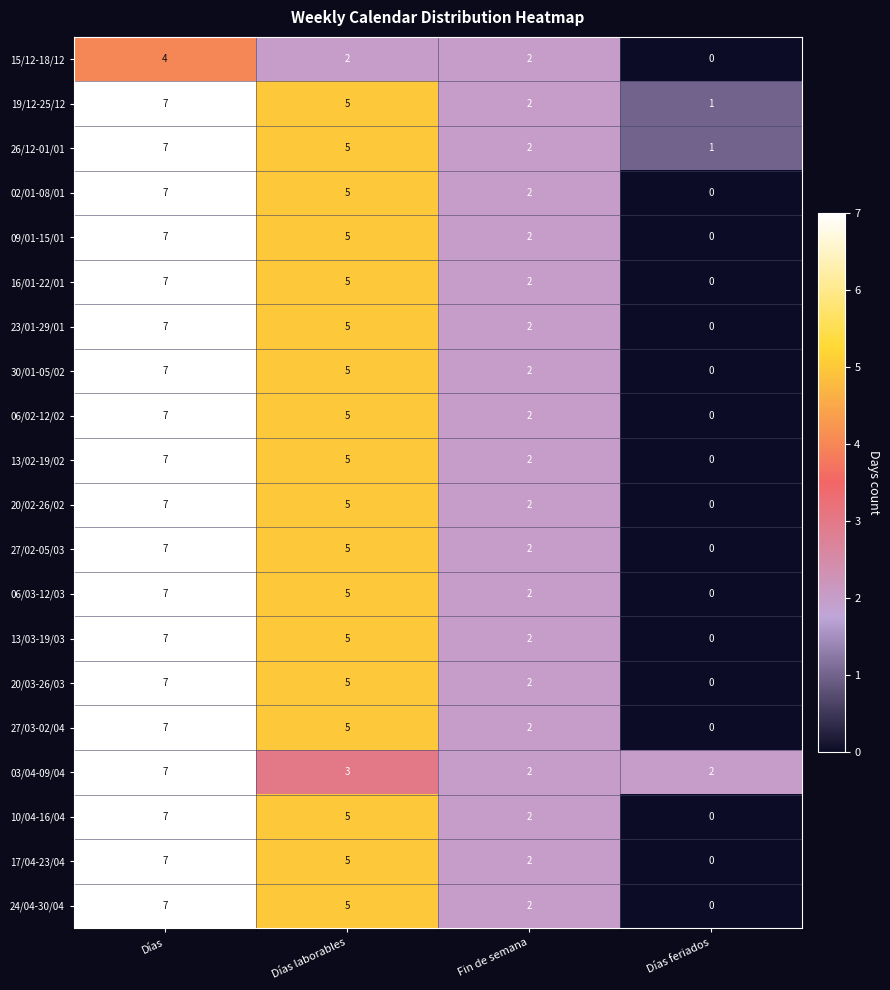

What is the difference between the maximum and minimum values in the 17/04-23/04 series?

7